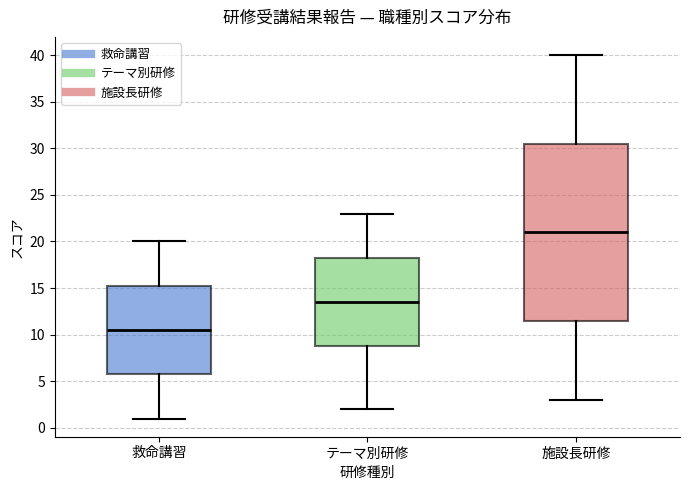

Where does the median line of the box for 救命講習 sit on the y-axis? The values are not printed on the chart, so give them approximately, as read against the axis.

10.5